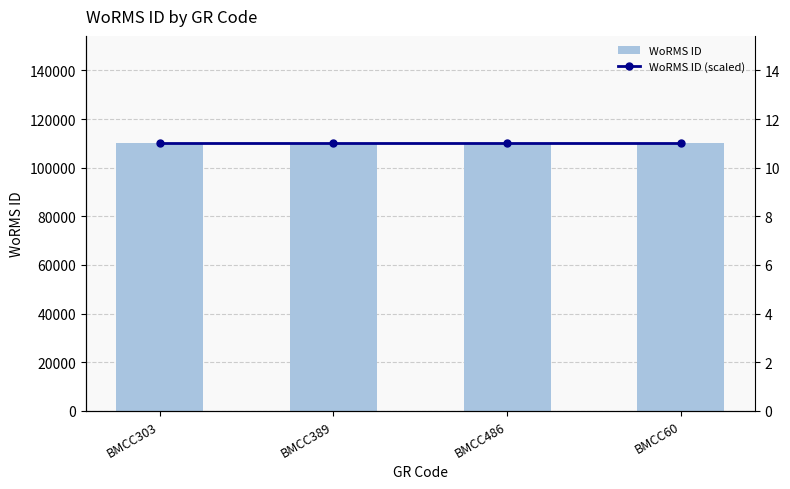

Which series changed the most between BMCC303 and BMCC389?

WoRMS ID